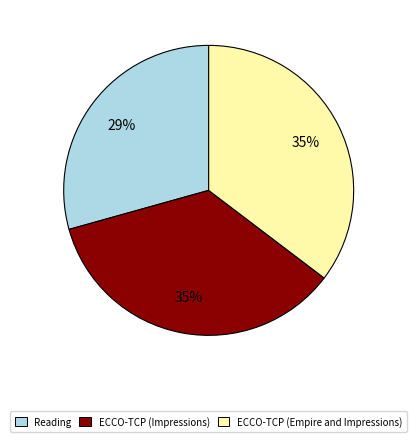

Do ECCO-TCP (Empire and Impressions) and Reading together represent more than half of the pie?

Yes